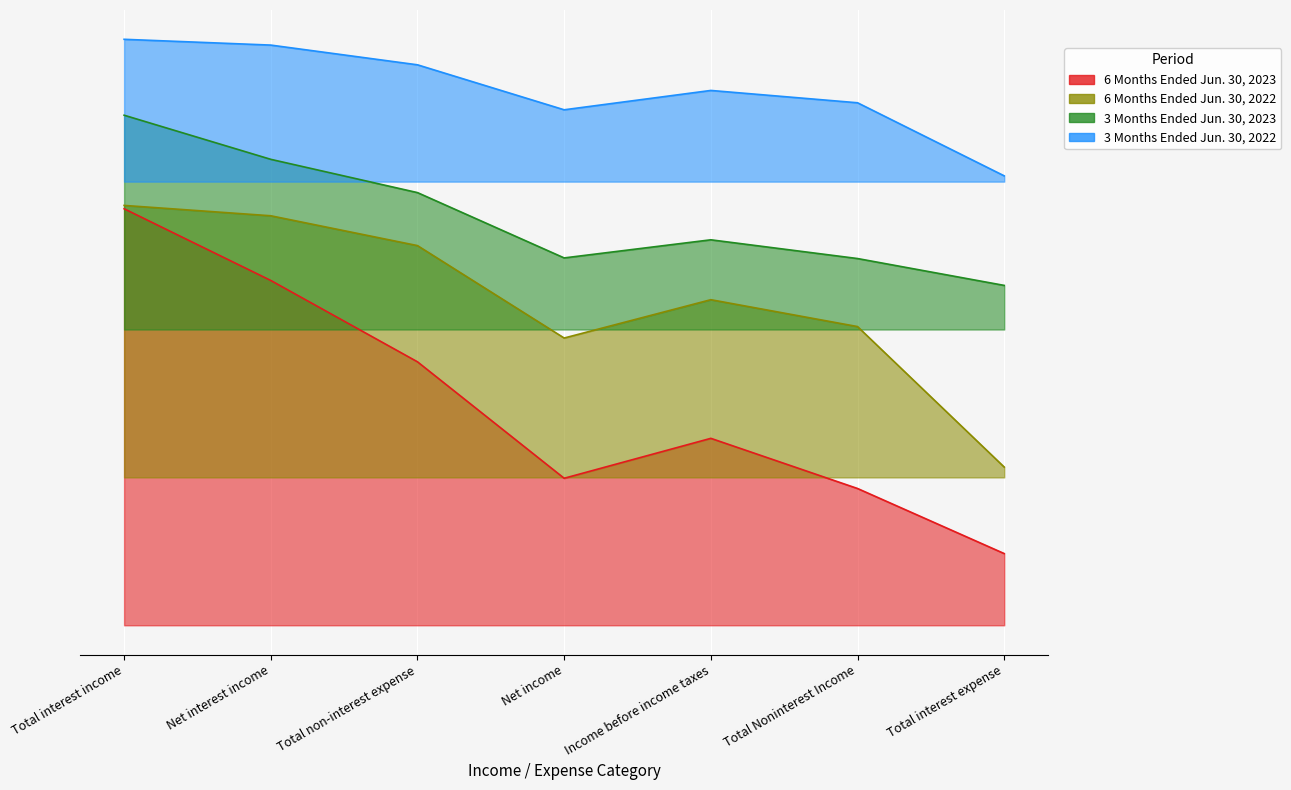

What is the average value of the 3 Months Ended Jun. 30, 2022 series?

434.6